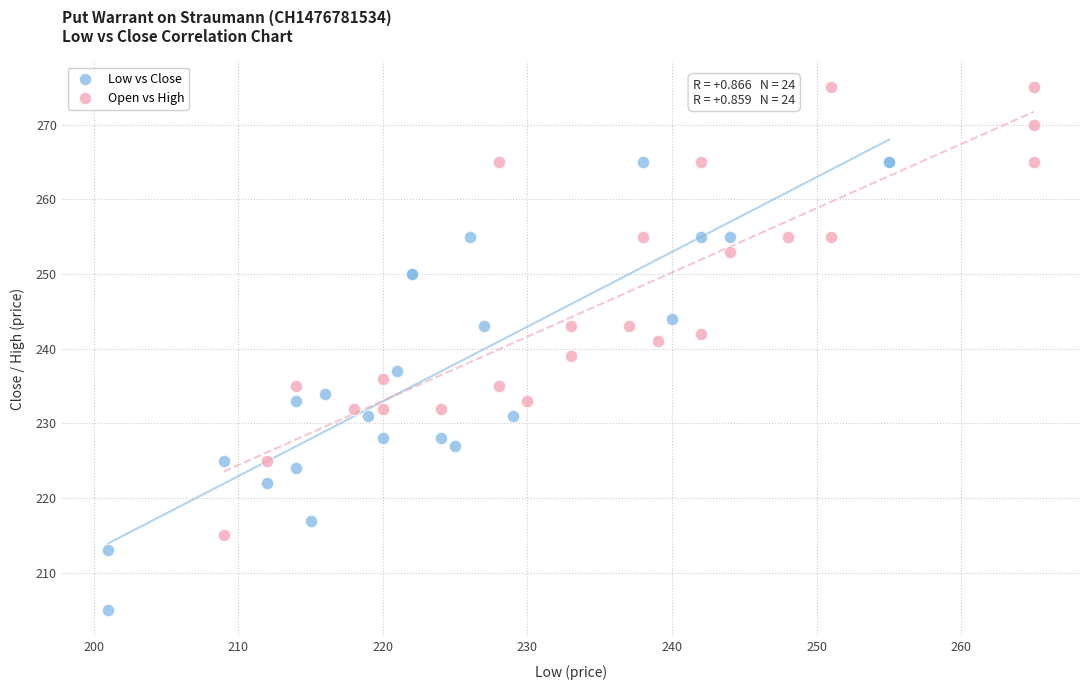

Which series contains the lowest Y value?

Low vs Close